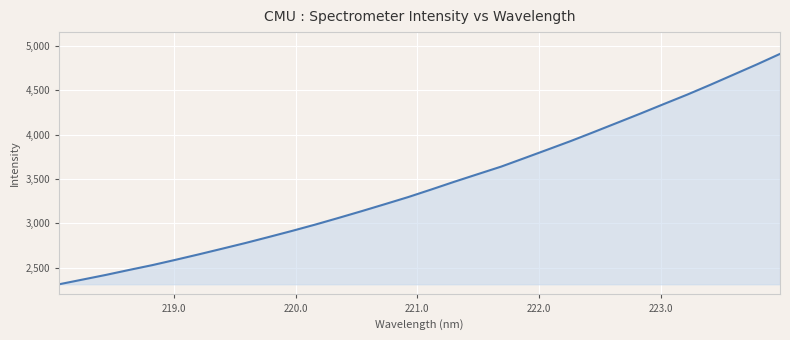

What is the minimum value shown in the chart?

2312.8